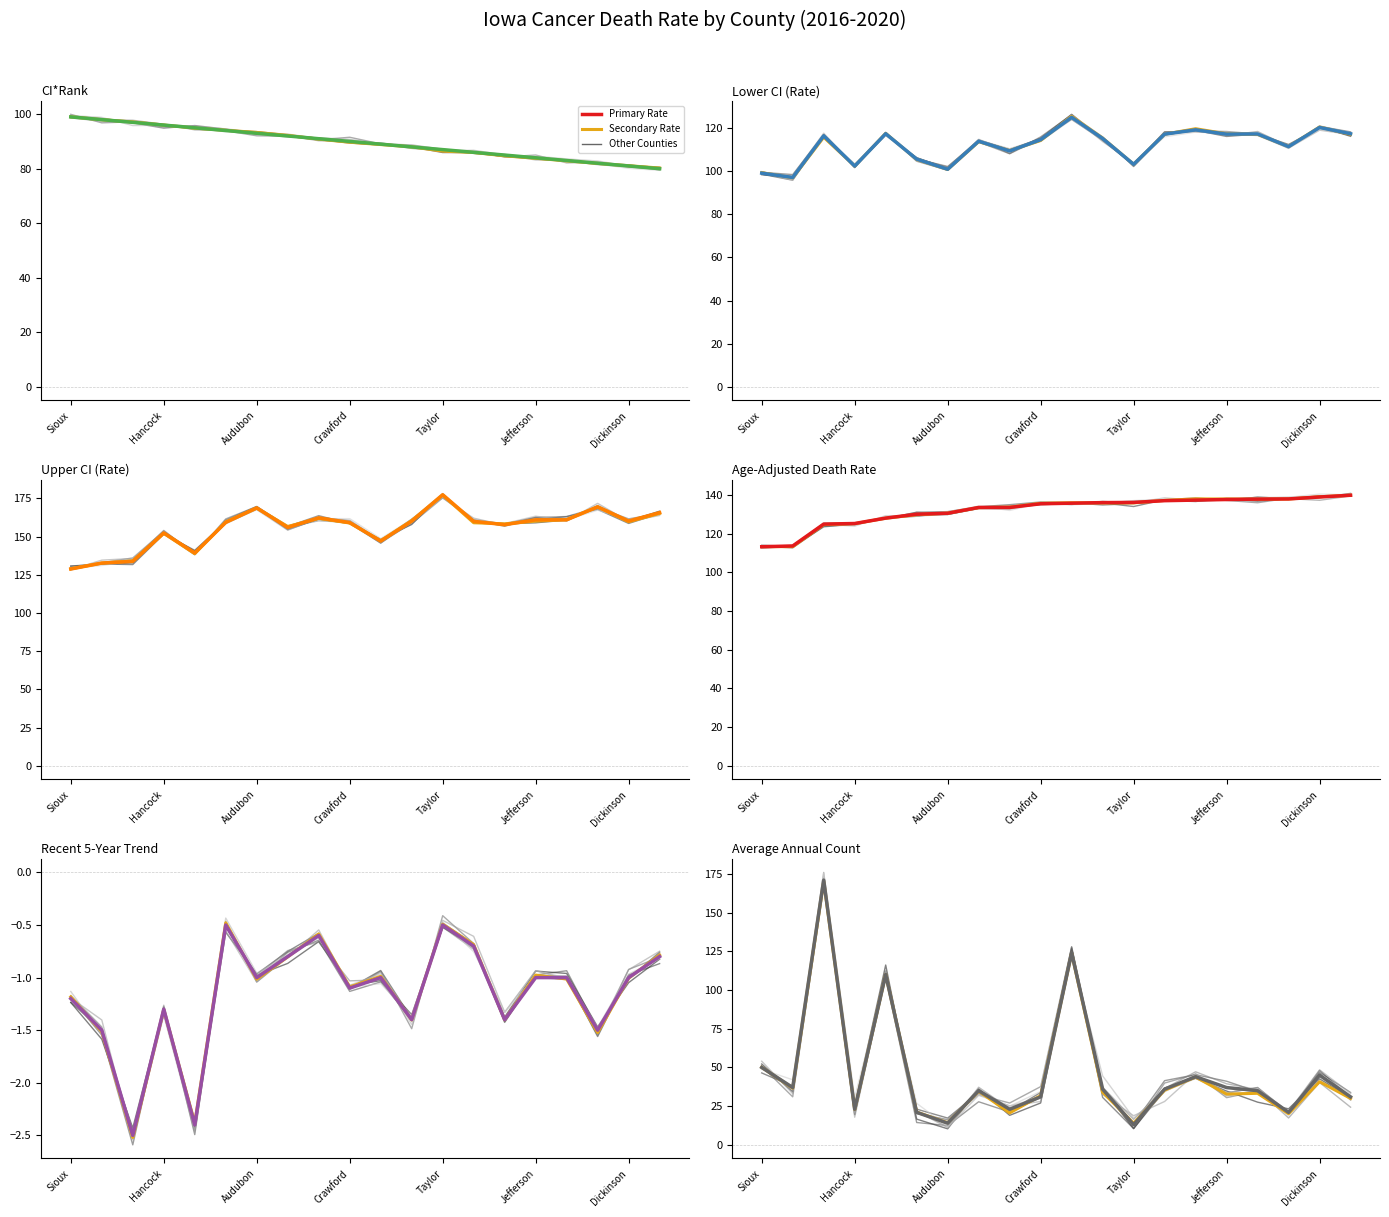

The value of Upper CI (Rate) at Audubon is 60.2. True or false?

False